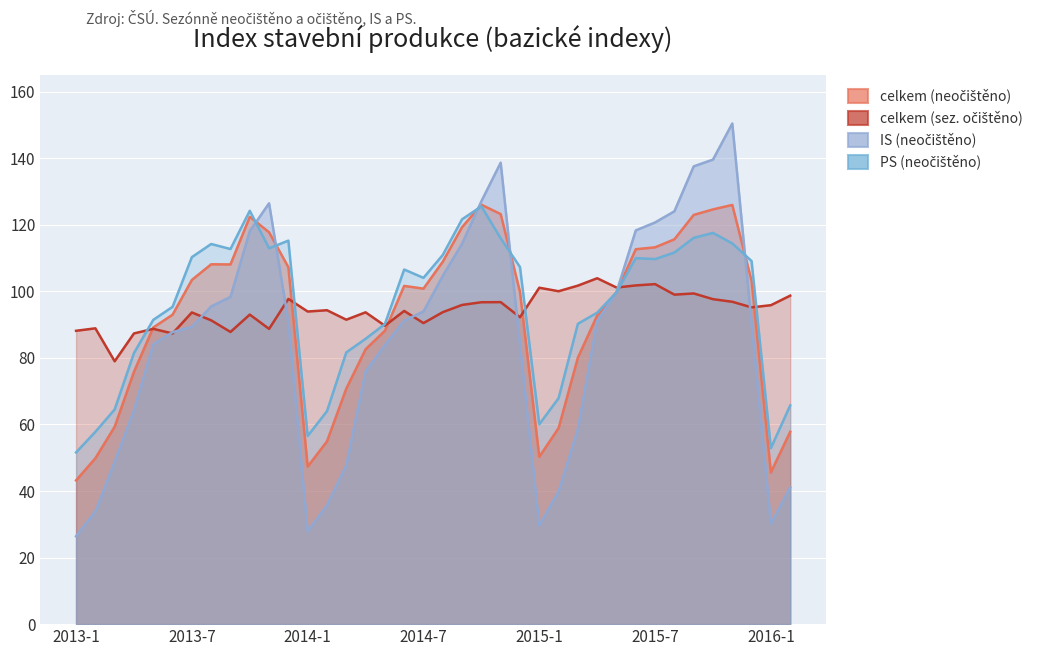

What is the label of the 3rd point from the left?

2013-3